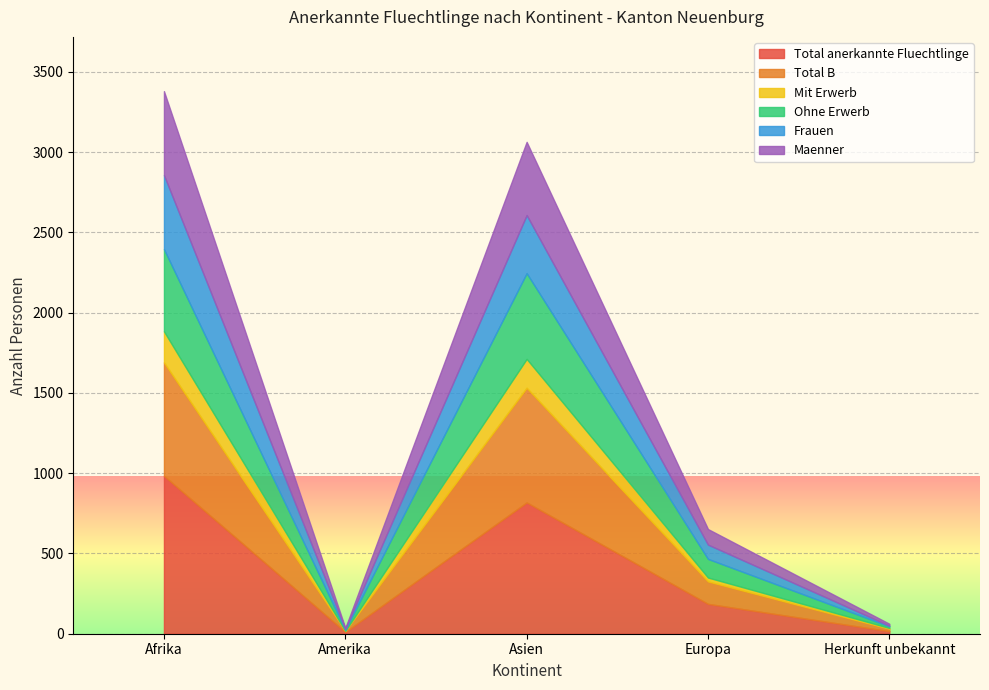

True or false: Total anerkannte Fluechtlinge and Ohne Erwerb cross at least once.

False